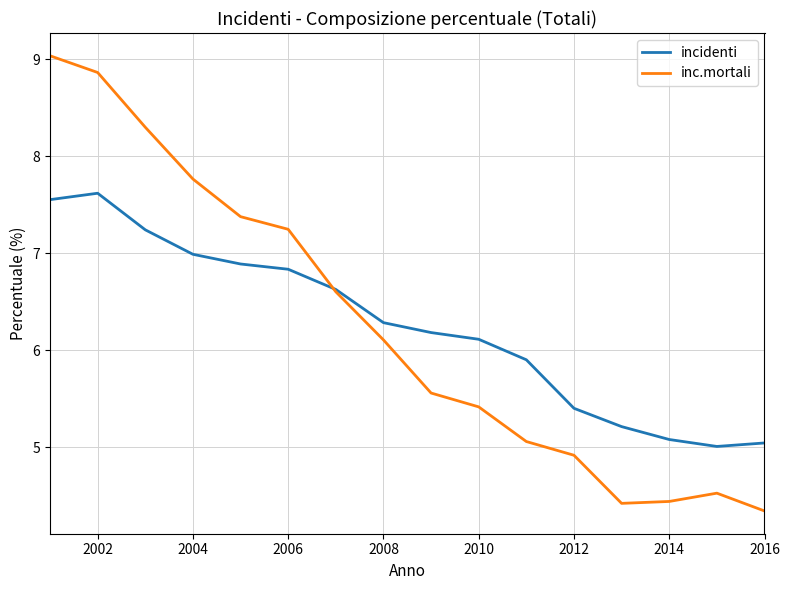

True or false: incidenti and inc.mortali intersect in this chart.

True